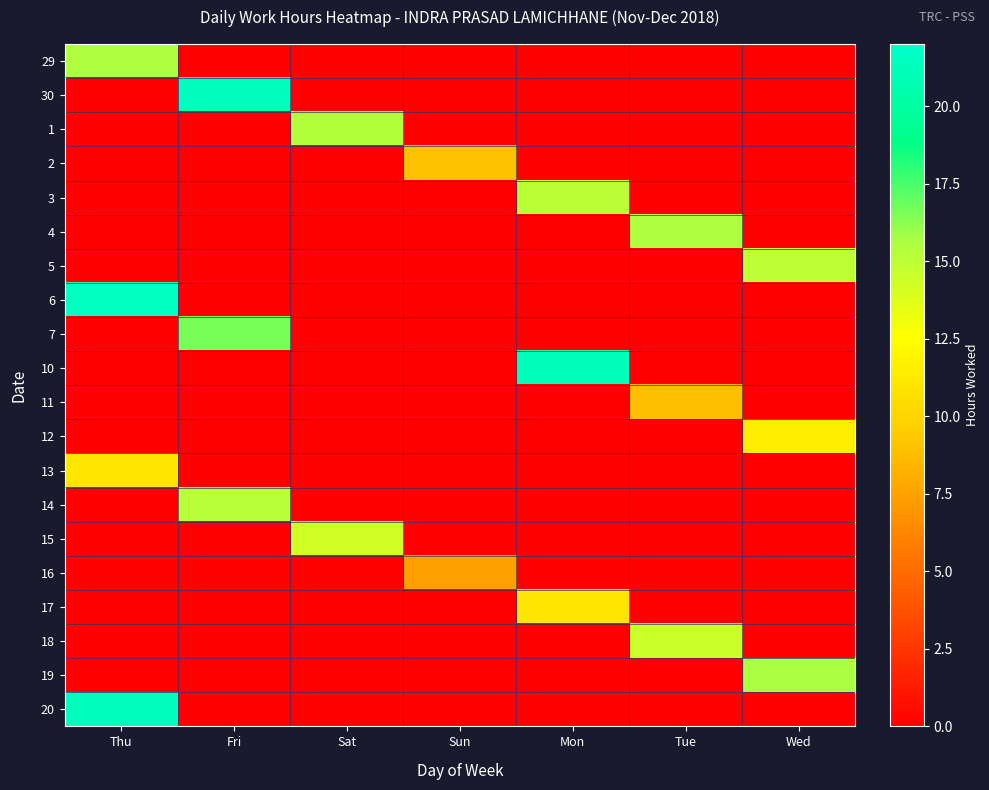

Reading left to right, extract all data points from this chart.

29: Thu=15.5	Fri=0.0	Sat=0.0	Sun=0.0	Mon=0.0	Tue=0.0	Wed=0.0
30: Thu=0.0	Fri=21.3	Sat=0.0	Sun=0.0	Mon=0.0	Tue=0.0	Wed=0.0
1: Thu=0.0	Fri=0.0	Sat=15.3	Sun=0.0	Mon=0.0	Tue=0.0	Wed=0.0
2: Thu=0.0	Fri=0.0	Sat=0.0	Sun=9.0	Mon=0.0	Tue=0.0	Wed=0.0
3: Thu=0.0	Fri=0.0	Sat=0.0	Sun=0.0	Mon=15.1	Tue=0.0	Wed=0.0
4: Thu=0.0	Fri=0.0	Sat=0.0	Sun=0.0	Mon=0.0	Tue=15.5	Wed=0.0
5: Thu=0.0	Fri=0.0	Sat=0.0	Sun=0.0	Mon=0.0	Tue=0.0	Wed=15.0
6: Thu=21.4	Fri=0.0	Sat=0.0	Sun=0.0	Mon=0.0	Tue=0.0	Wed=0.0
7: Thu=0.0	Fri=16.6	Sat=0.0	Sun=0.0	Mon=0.0	Tue=0.0	Wed=0.0
10: Thu=0.0	Fri=0.0	Sat=0.0	Sun=0.0	Mon=21.2	Tue=0.0	Wed=0.0
11: Thu=0.0	Fri=0.0	Sat=0.0	Sun=0.0	Mon=0.0	Tue=8.8	Wed=0.0
12: Thu=0.0	Fri=0.0	Sat=0.0	Sun=0.0	Mon=0.0	Tue=0.0	Wed=11.6
13: Thu=11.1	Fri=0.0	Sat=0.0	Sun=0.0	Mon=0.0	Tue=0.0	Wed=0.0
14: Thu=0.0	Fri=15.2	Sat=0.0	Sun=0.0	Mon=0.0	Tue=0.0	Wed=0.0
15: Thu=0.0	Fri=0.0	Sat=14.3	Sun=0.0	Mon=0.0	Tue=0.0	Wed=0.0
16: Thu=0.0	Fri=0.0	Sat=0.0	Sun=7.5	Mon=0.0	Tue=0.0	Wed=0.0
17: Thu=0.0	Fri=0.0	Sat=0.0	Sun=0.0	Mon=11.1	Tue=0.0	Wed=0.0
18: Thu=0.0	Fri=0.0	Sat=0.0	Sun=0.0	Mon=0.0	Tue=14.5	Wed=0.0
19: Thu=0.0	Fri=0.0	Sat=0.0	Sun=0.0	Mon=0.0	Tue=0.0	Wed=15.7
20: Thu=21.3	Fri=0.0	Sat=0.0	Sun=0.0	Mon=0.0	Tue=0.0	Wed=0.0